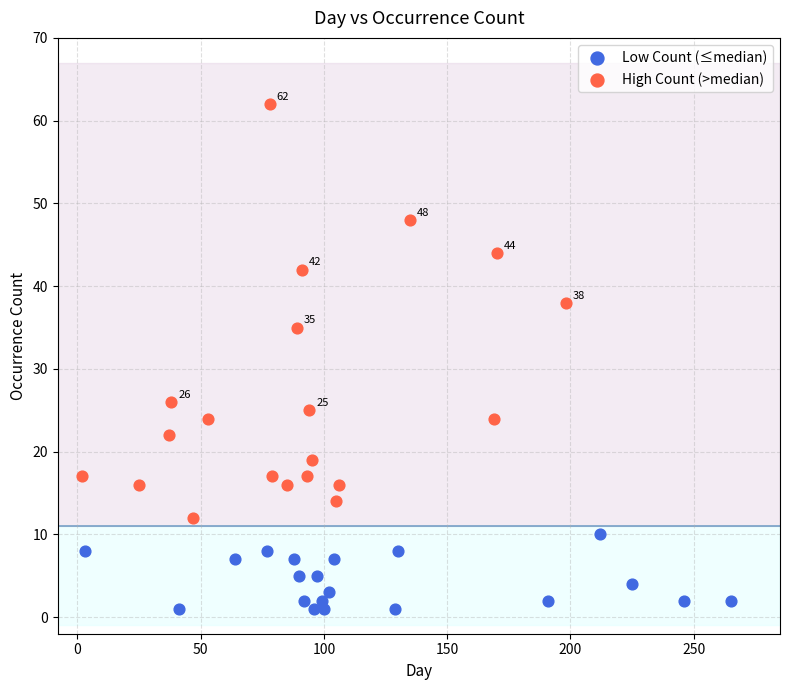

Which series contains the lowest Y value?

Low Count (≤median)